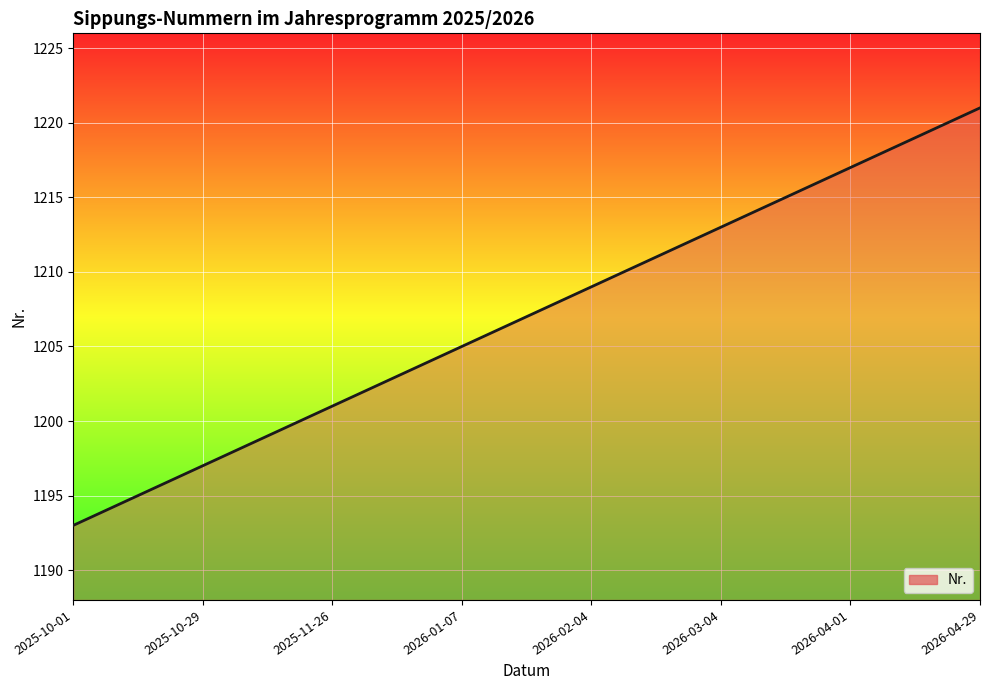

What is the minimum value shown in the chart?

1193